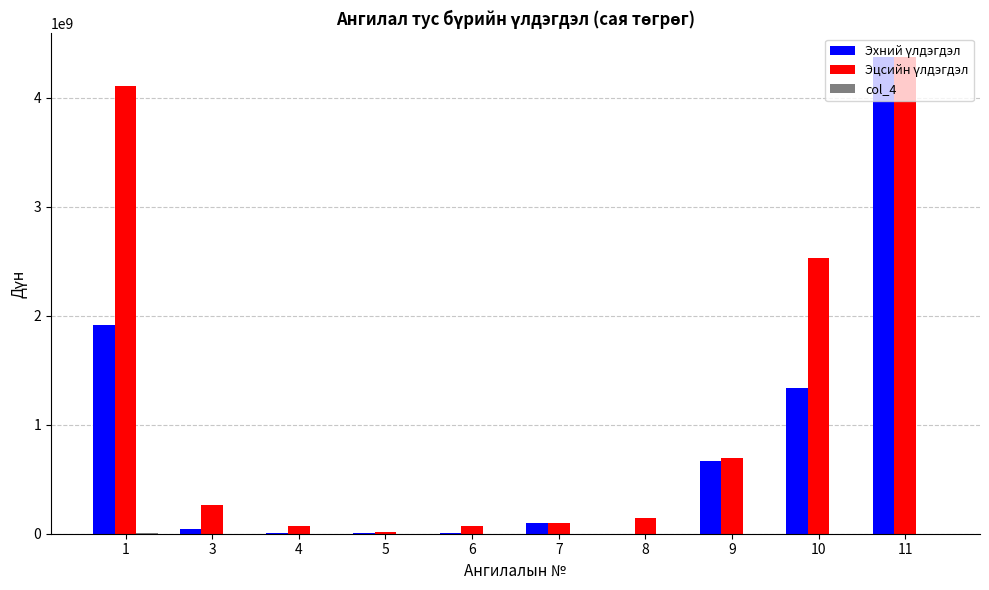

At which category is the sum across all series the highest?

11